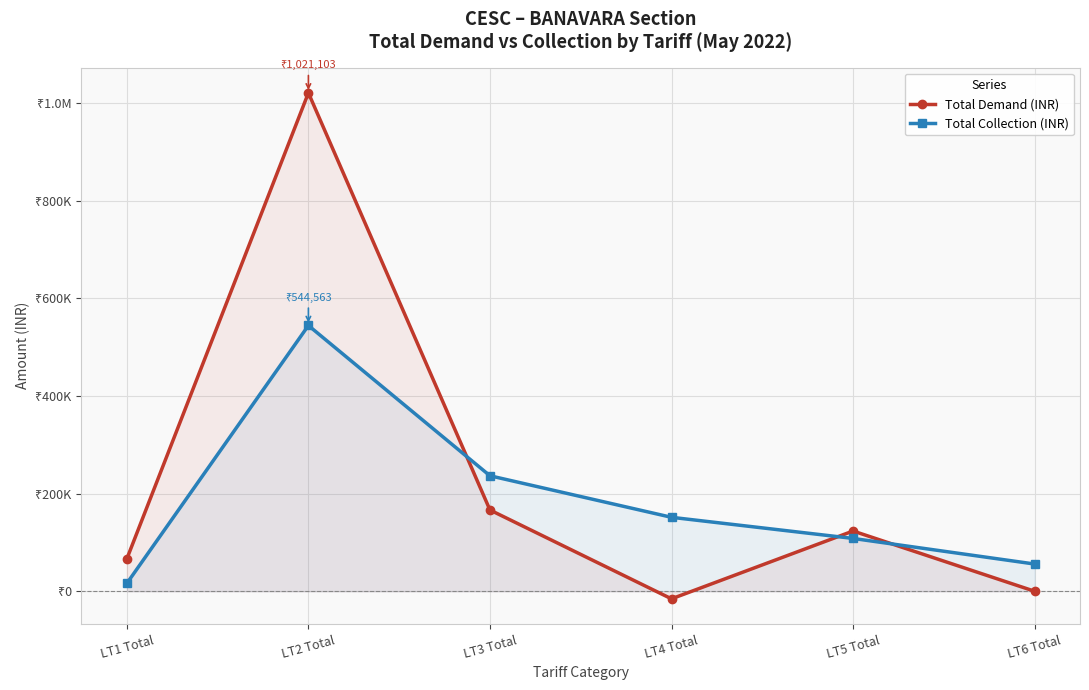

At which category is the sum across all series the highest?

LT2 Total